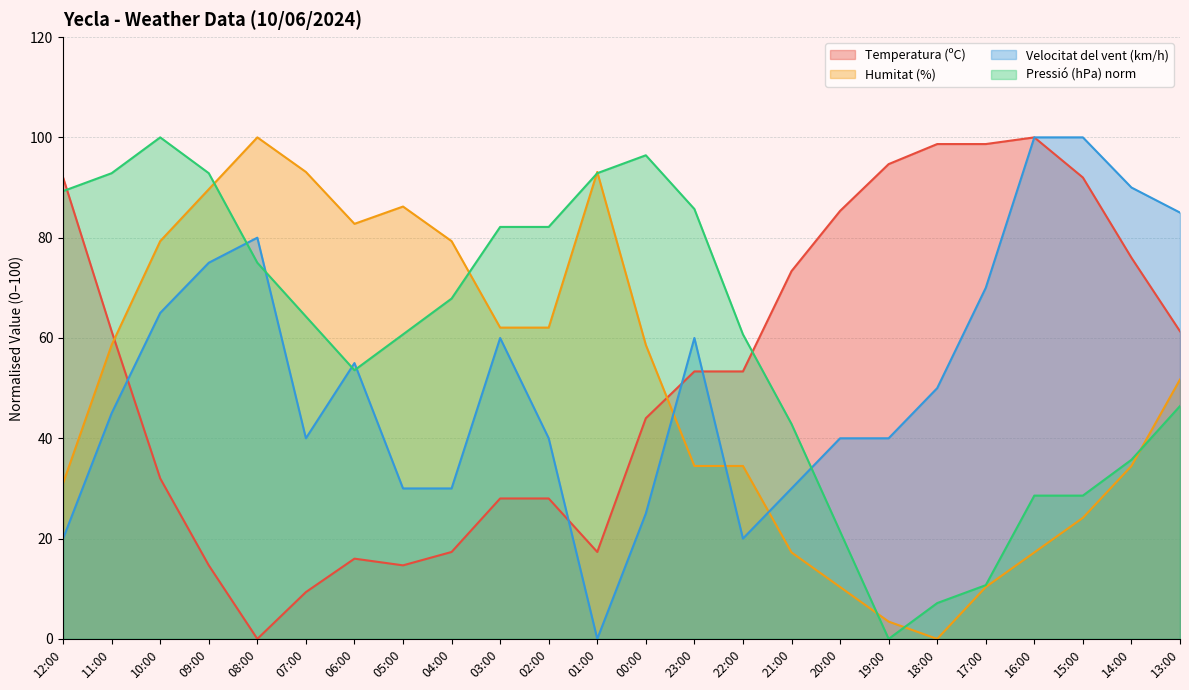

Count the number of data series in this chart.

4